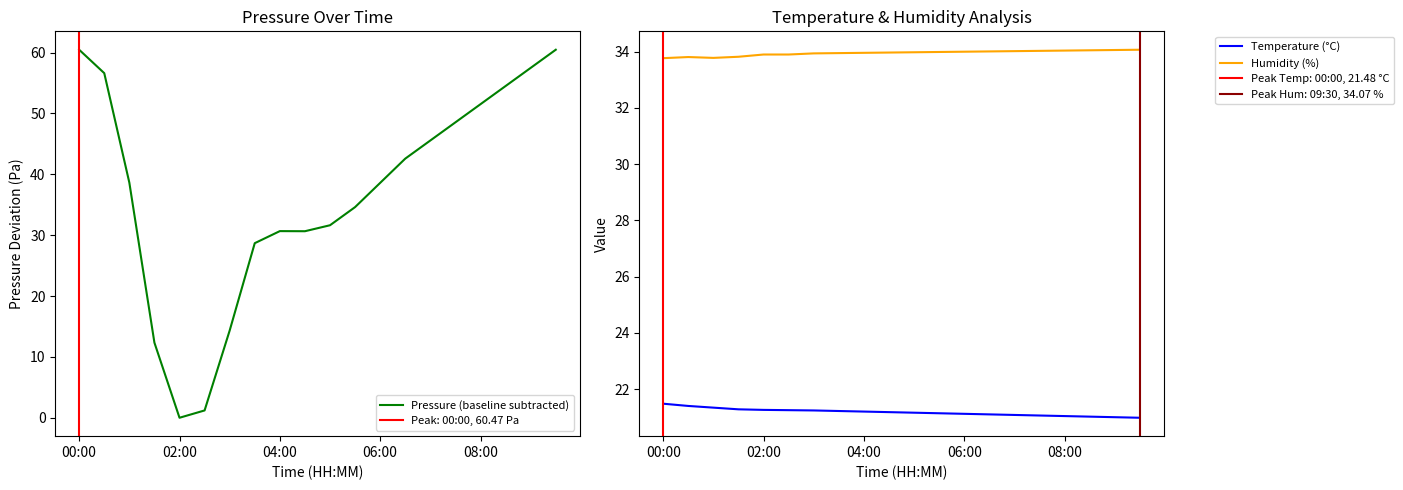

Reading left to right, transcribe all the data shown in this chart.

Pressure (baseline subtracted): 60.5	56.6	38.6	12.3	0.0	1.2	14.3	28.7	30.7	30.7	31.6	34.6	38.6	42.6	45.6	48.5	51.5	54.5	57.5	60.5
Temperature (°C): 21.5	21.4	21.3	21.3	21.3	21.2	21.2	21.2	21.2	21.2	21.2	21.1	21.1	21.1	21.1	21.1	21.0	21.0	21.0	21.0
Humidity (%): 33.8	33.8	33.8	33.8	33.9	33.9	33.9	34.0	34.0	34.0	34.0	34.0	34.0	34.0	34.0	34.0	34.0	34.0	34.1	34.1